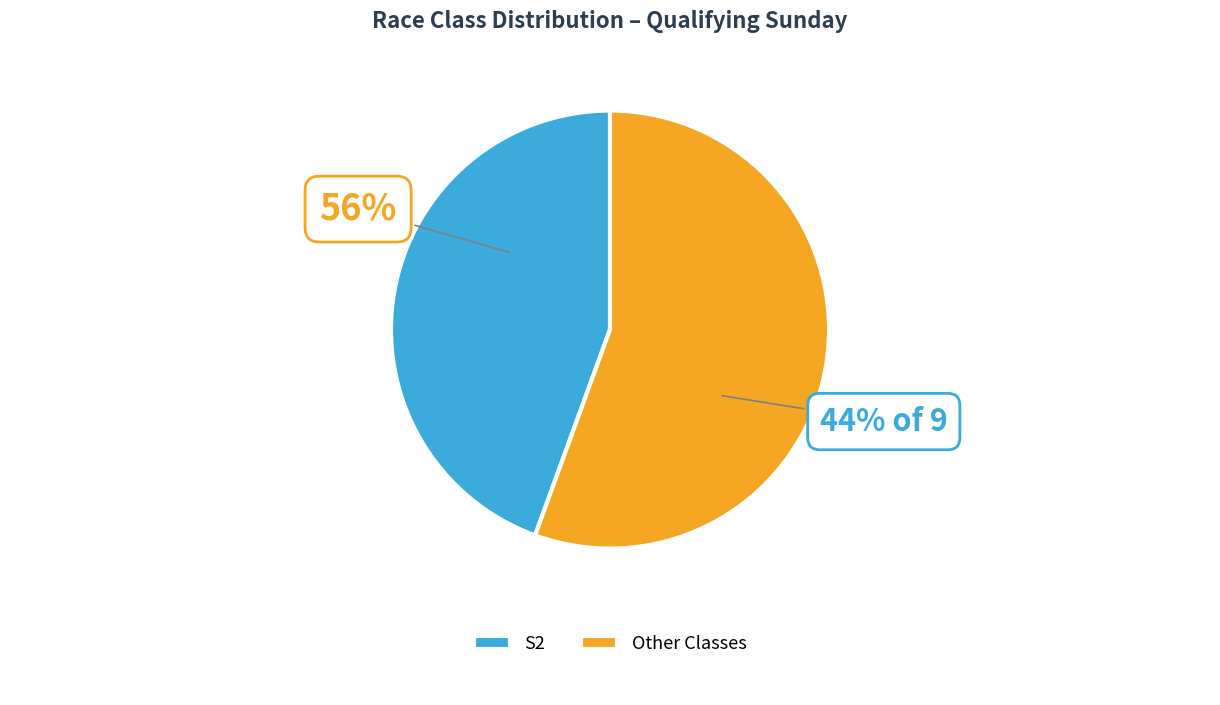

Count the number of slices in the pie.

5